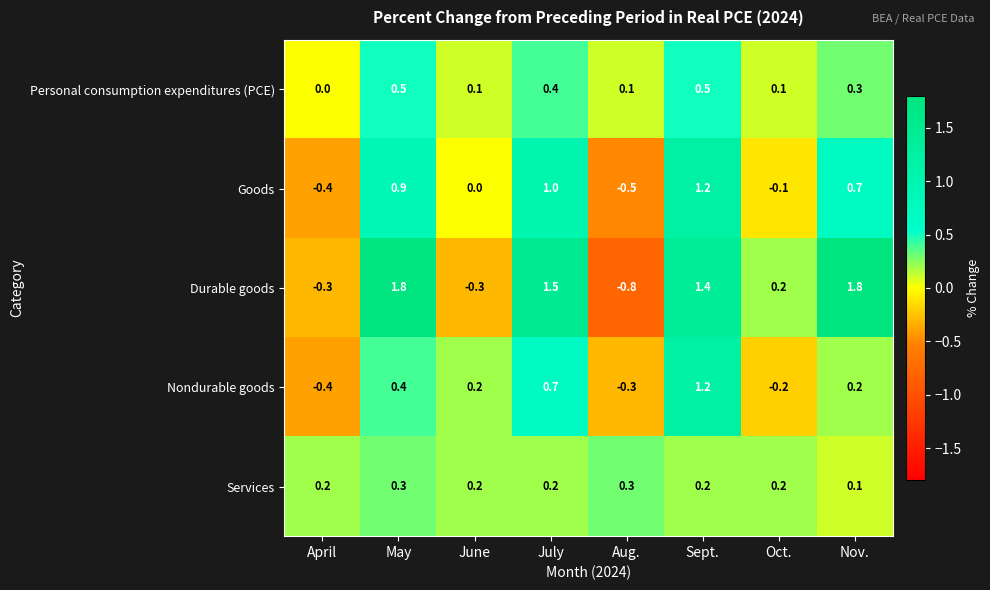

What is the difference between the maximum and minimum values in the Goods series?

1.7